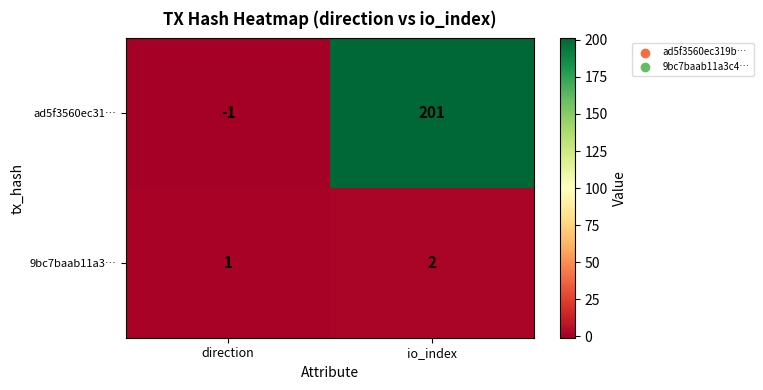

At io_index, list the series in order from smallest to largest.

9bc7baab11a3…, ad5f3560ec31…